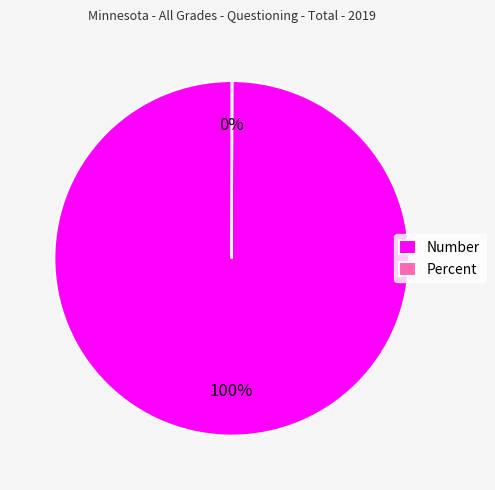

To the nearest percent, what is the average slice percentage?

50%